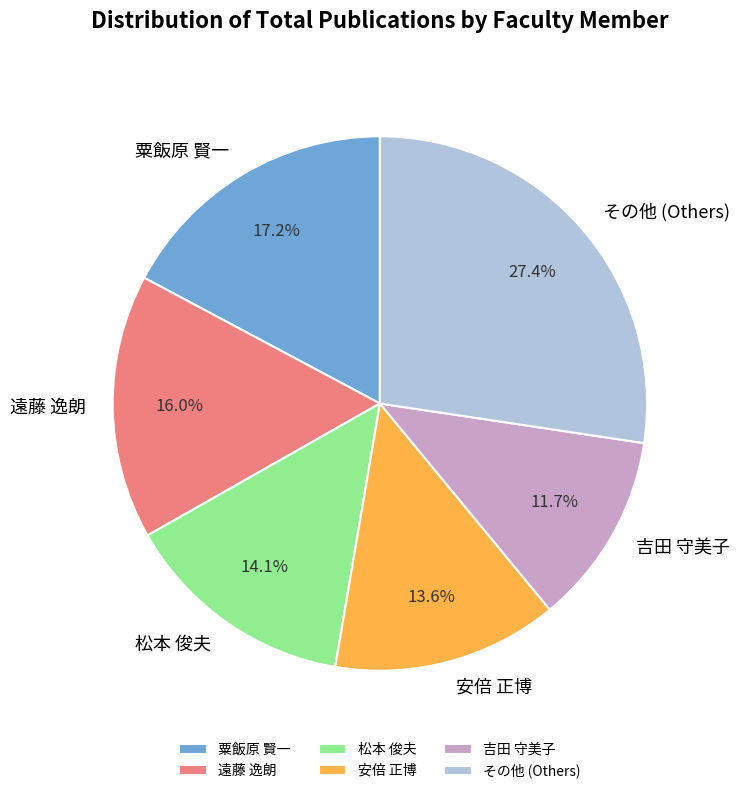

Approximately how many times larger is the value at 安倍 正博 compared to その他 (Others)?

0.5